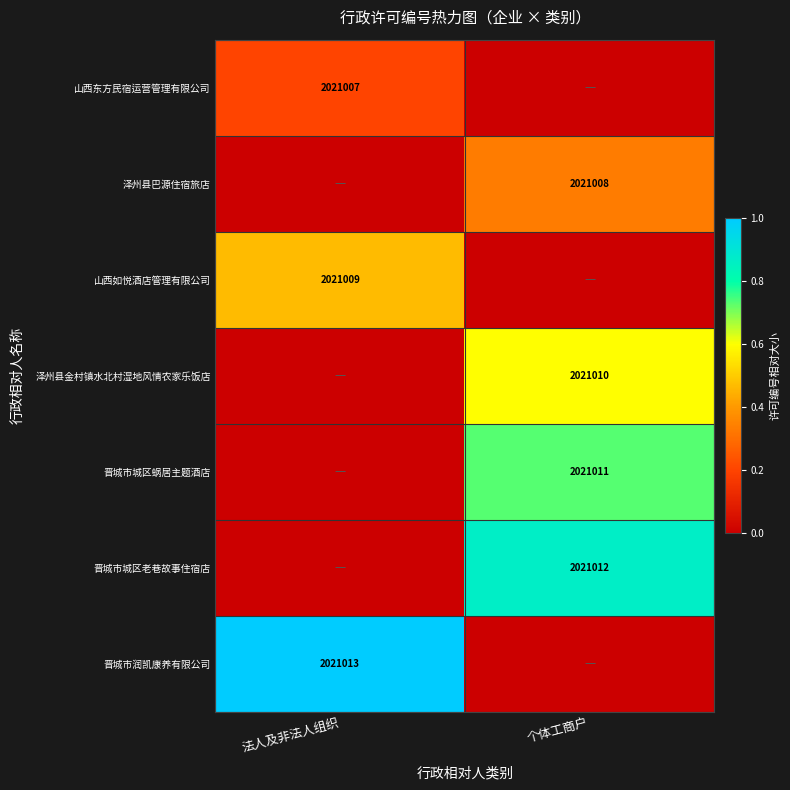

True or false: 晋城市城区老巷故事住宿店 has a value of 2021012 at 个体工商户.

True